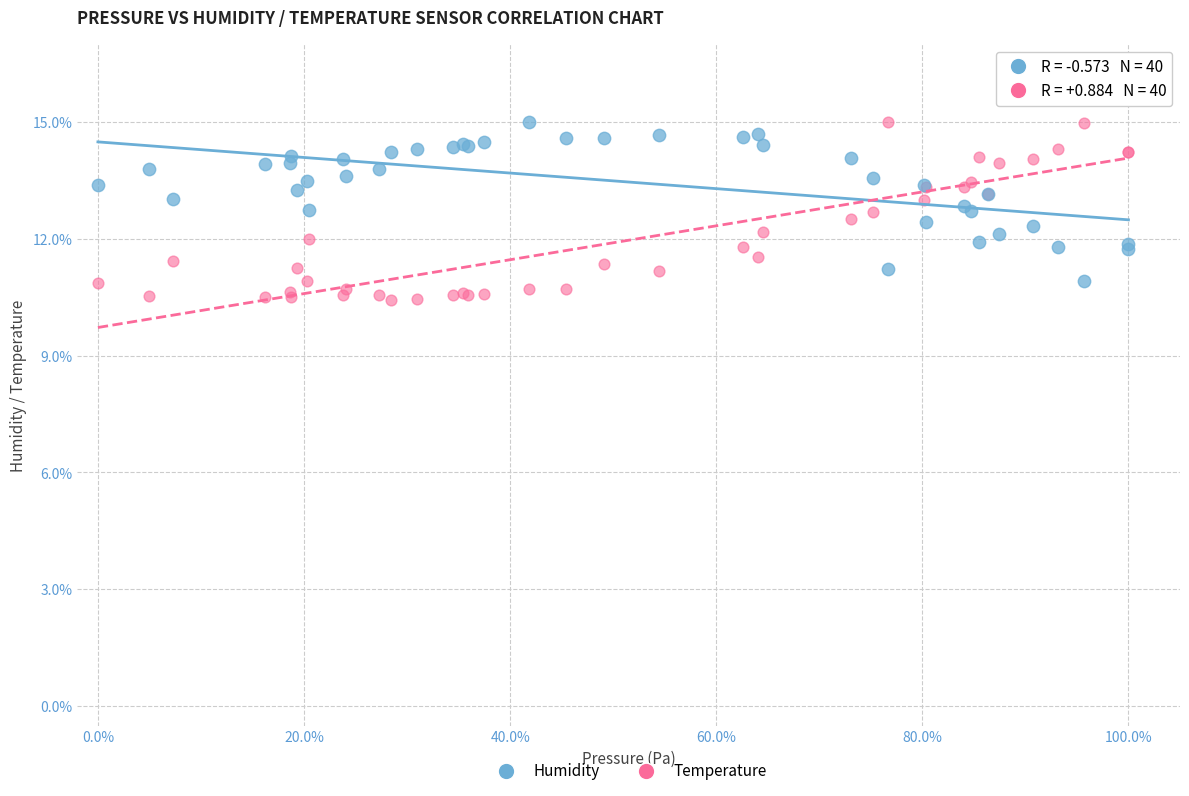

What is the X range (max minus min) for the scatter plot?

100.0